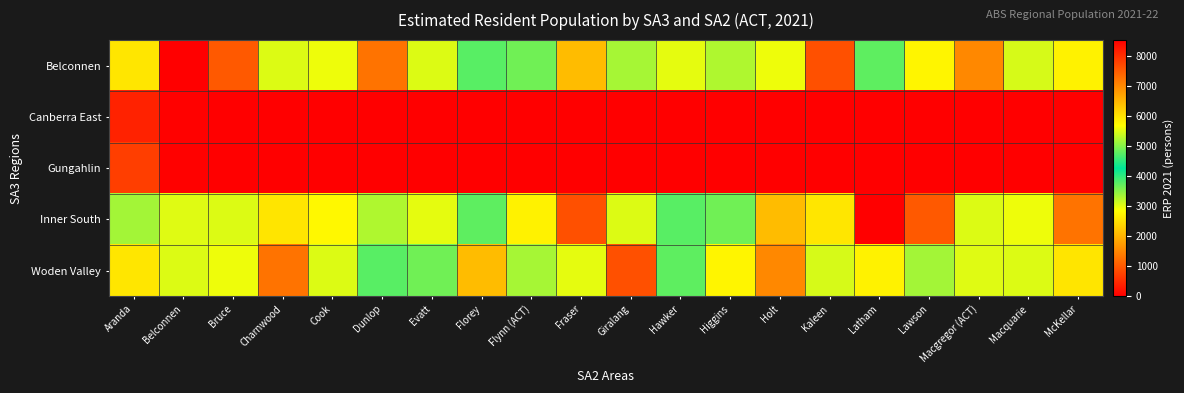

Reading left to right, extract all data points from this chart.

Belconnen: Aranda=2583	Belconnen=8545	Bruce=7543	Charnwood=3042	Cook=2938	Dunlop=7246	Evatt=5494	Florey=4766	Flynn (ACT)=3640	Fraser=2114	Giralang=3352	Hawker=2994	Higgins=3298	Holt=5599	Kaleen=7638	Latham=3742	Lawson=2741	Macgregor (ACT)=7022	Macquarie=3086	McKellar=2713
Canberra East: Aranda=394	Belconnen=23	Bruce=0	Charnwood=0	Cook=0	Dunlop=0	Evatt=0	Florey=0	Flynn (ACT)=0	Fraser=0	Giralang=0	Hawker=0	Higgins=0	Holt=0	Kaleen=0	Latham=0	Lawson=0	Macgregor (ACT)=0	Macquarie=0	McKellar=0
Gungahlin: Aranda=709	Belconnen=22	Bruce=16	Charnwood=0	Cook=0	Dunlop=0	Evatt=0	Florey=0	Flynn (ACT)=0	Fraser=0	Giralang=0	Hawker=0	Higgins=0	Holt=0	Kaleen=0	Latham=0	Lawson=0	Macgregor (ACT)=0	Macquarie=0	McKellar=0
Inner South: Aranda=3364	Belconnen=3024	Bruce=3050	Charnwood=2561	Cook=2777	Dunlop=3298	Evatt=2994	Florey=3742	Flynn (ACT)=2713	Fraser=7638	Giralang=5494	Hawker=4766	Higgins=3640	Holt=2114	Kaleen=2583	Latham=8545	Lawson=7543	Macgregor (ACT)=3042	Macquarie=2938	McKellar=7246
Woden Valley: Aranda=2583	Belconnen=3042	Bruce=2938	Charnwood=7246	Cook=5494	Dunlop=4766	Evatt=3640	Florey=2114	Flynn (ACT)=3352	Fraser=2994	Giralang=7638	Hawker=3742	Higgins=2741	Holt=7022	Kaleen=3086	Latham=2713	Lawson=3364	Macgregor (ACT)=3024	Macquarie=3050	McKellar=2561